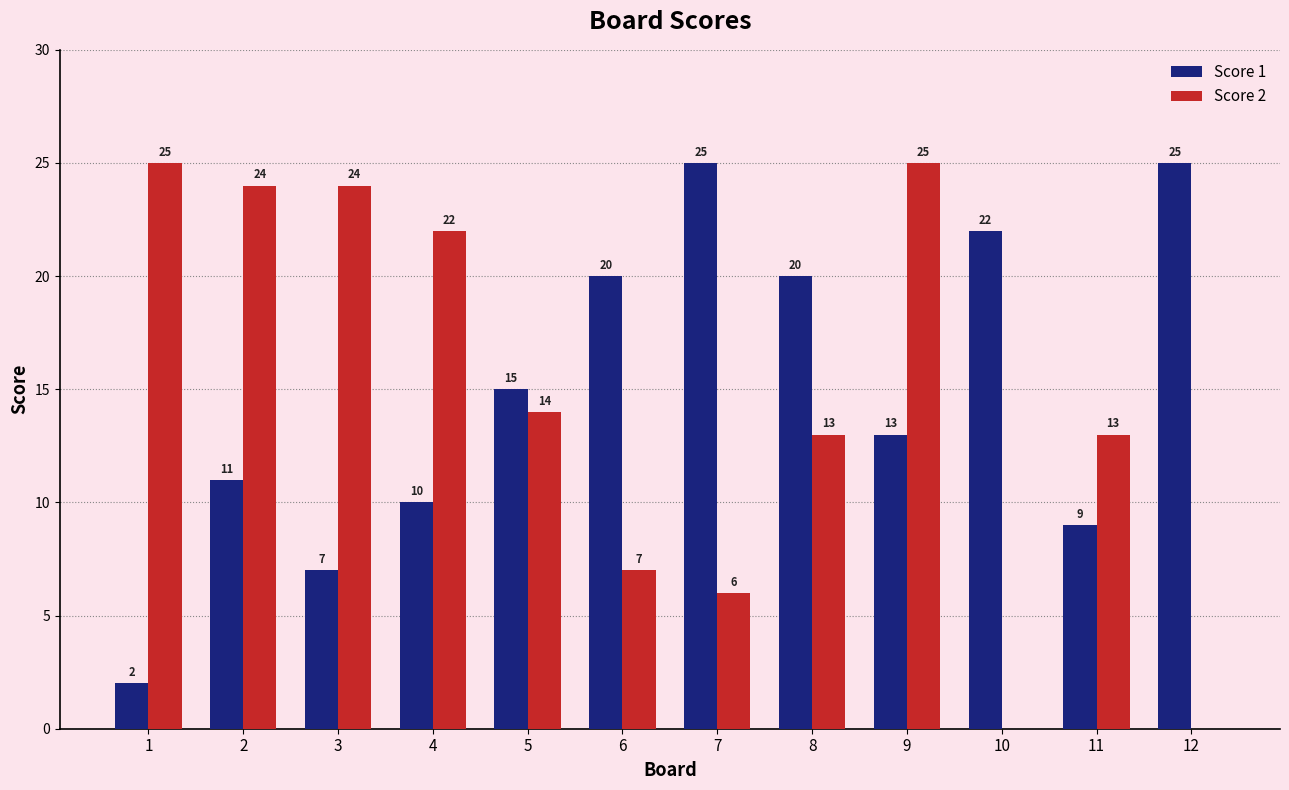

What is the maximum value shown in the chart?

25